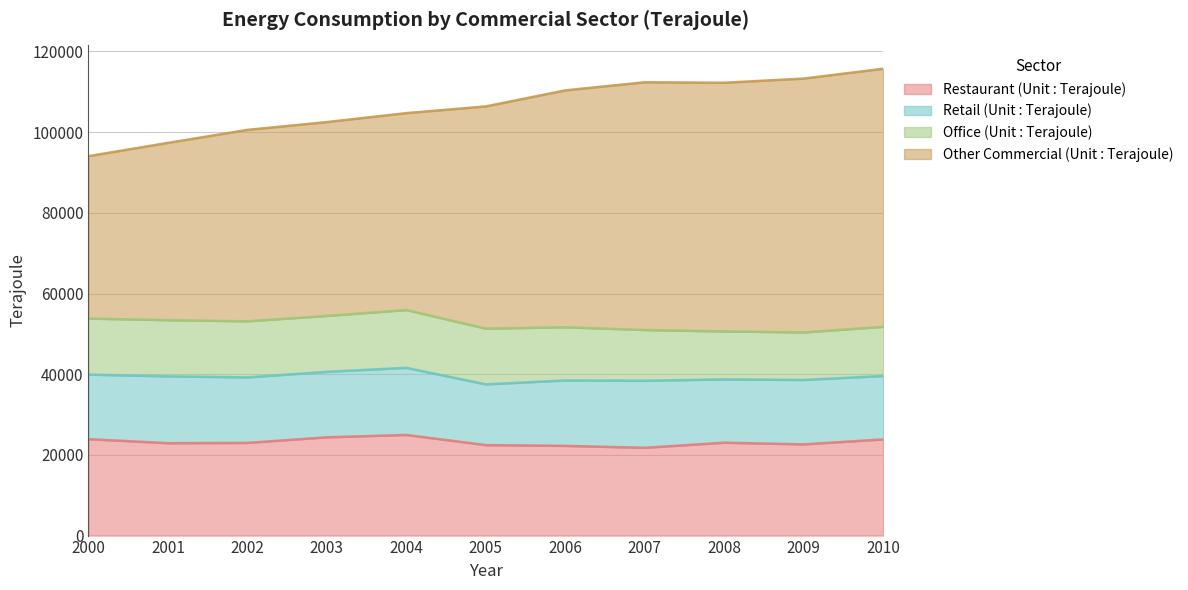

True or false: Restaurant (Unit : Terajoule) and Other Commercial (Unit : Terajoule) intersect in this chart.

False